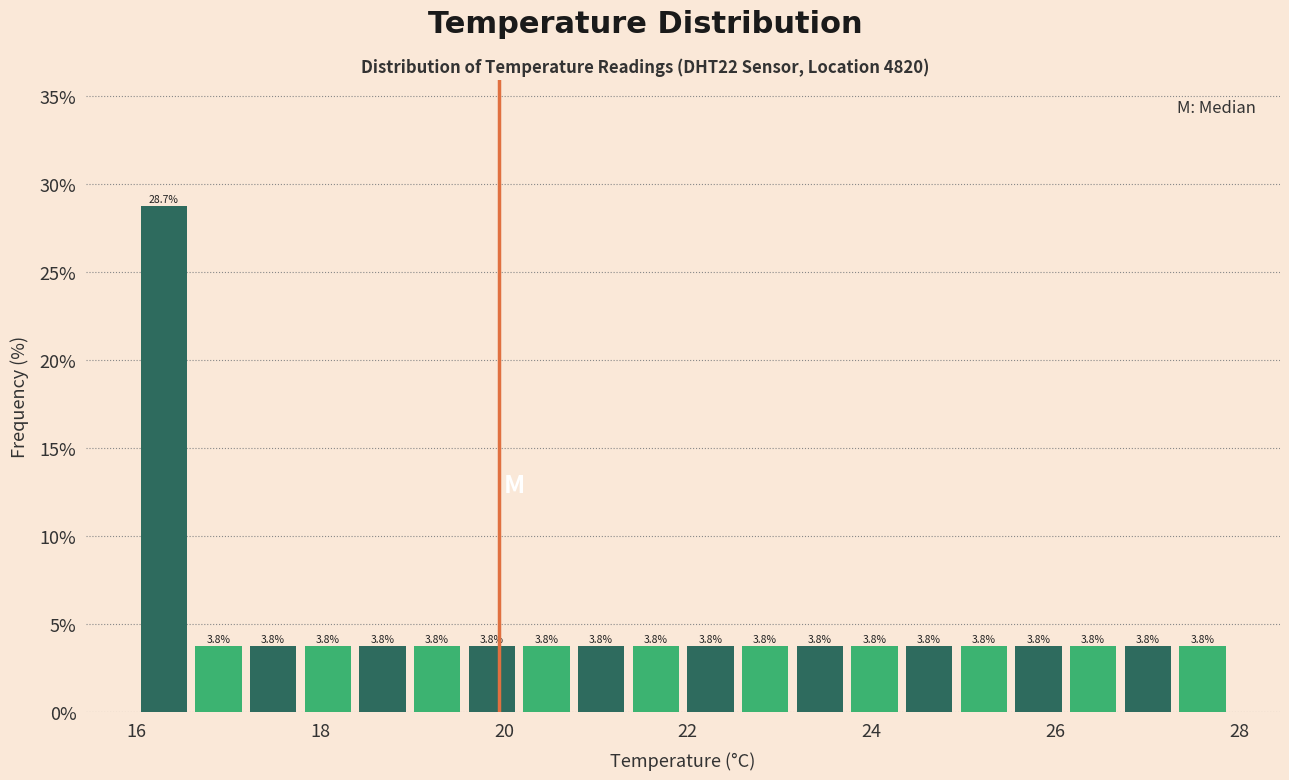

Read against the x-axis, roughly where is the centre of the tallest bar?

16.2